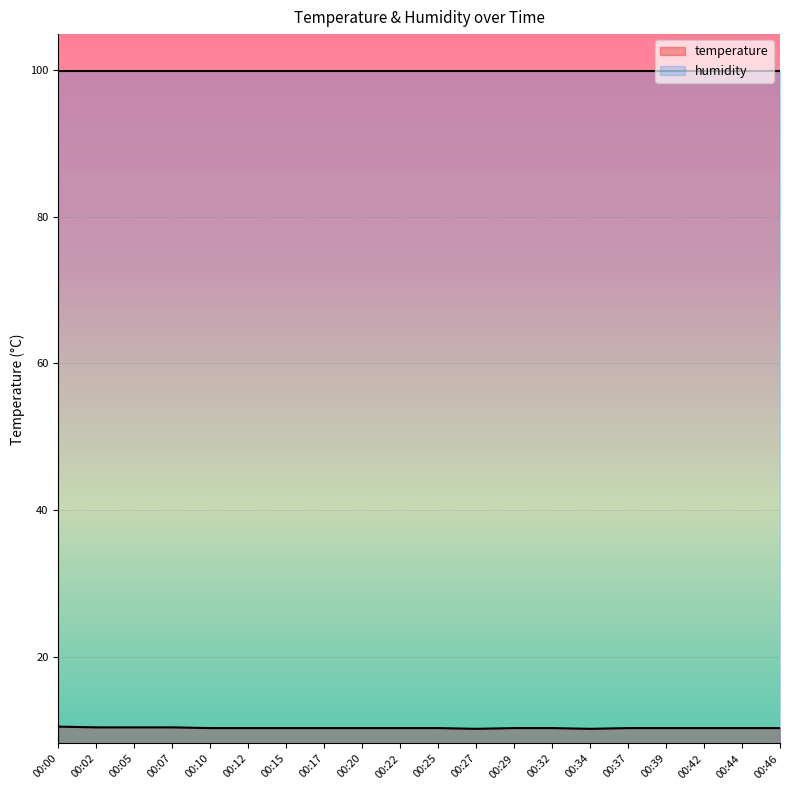

Rank the categories by value from highest to lowest.

00:00, 00:02, 00:05, 00:07, 00:10, 00:12, 00:15, 00:17, 00:20, 00:22, 00:25, 00:29, 00:32, 00:37, 00:39, 00:42, 00:44, 00:46, 00:27, 00:34